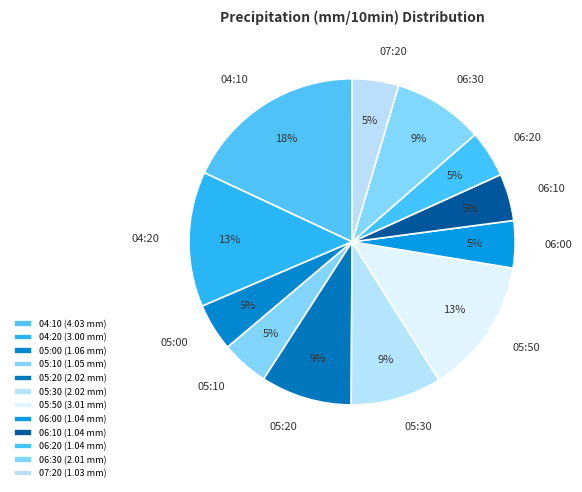

The 06:30 slice represents 9% of the pie. True or false?

True